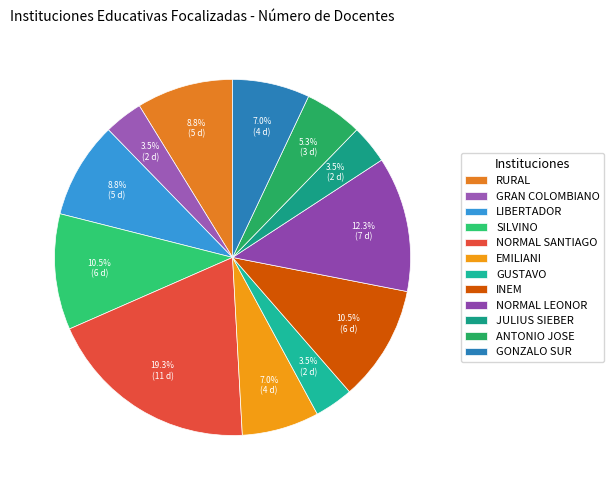

Is it true that JULIUS SIEBER is 4% of the pie?

True